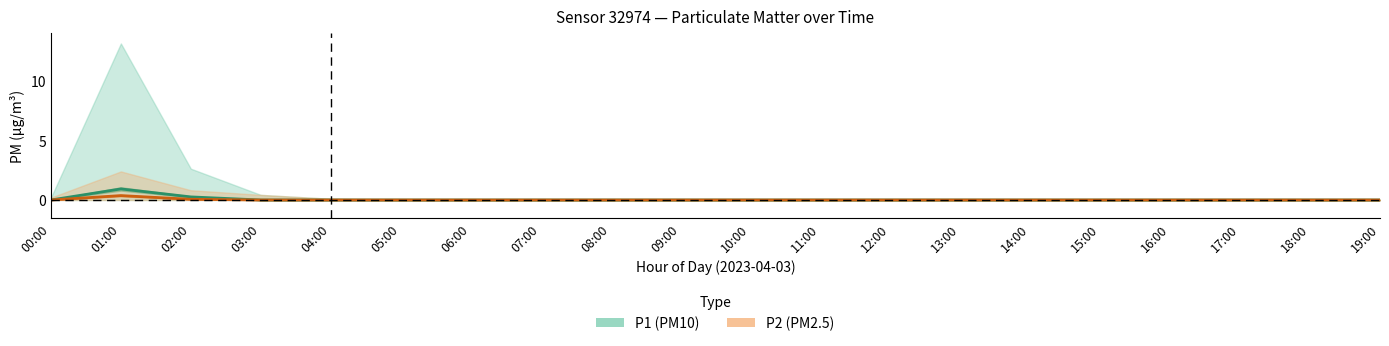

Which label corresponds to the smallest value in the chart?

00:00